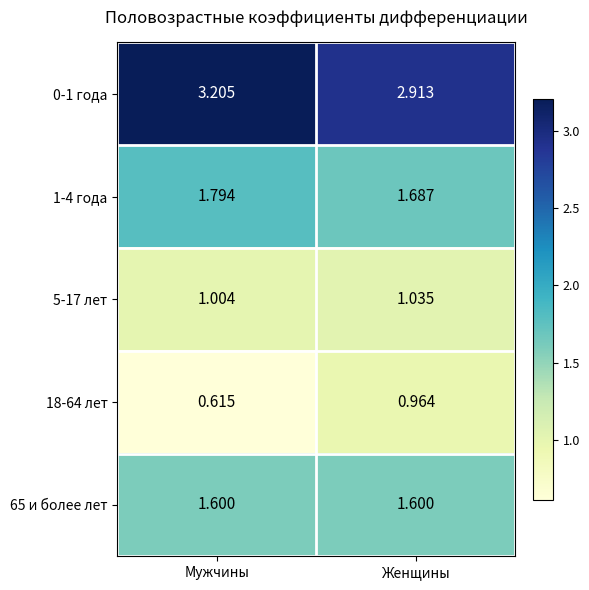

Which series has the largest range (max minus min)?

18-64 лет